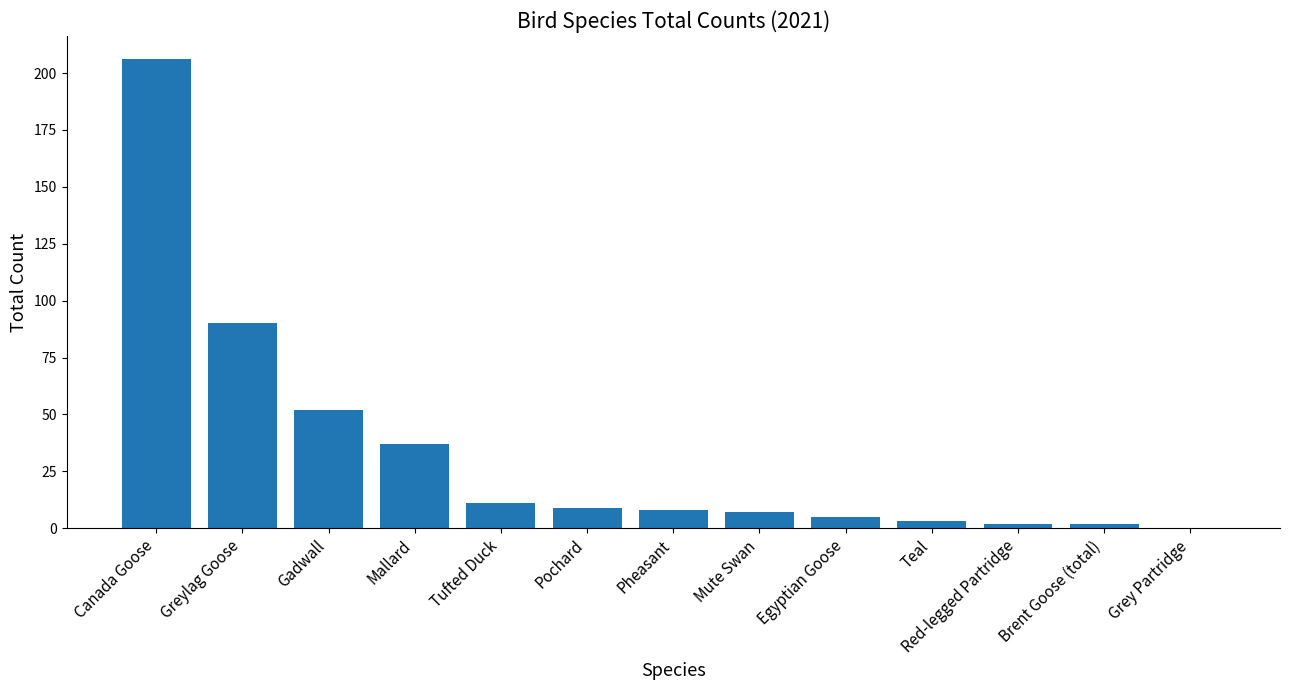

At which category does the chart reach its peak across all series?

Canada Goose